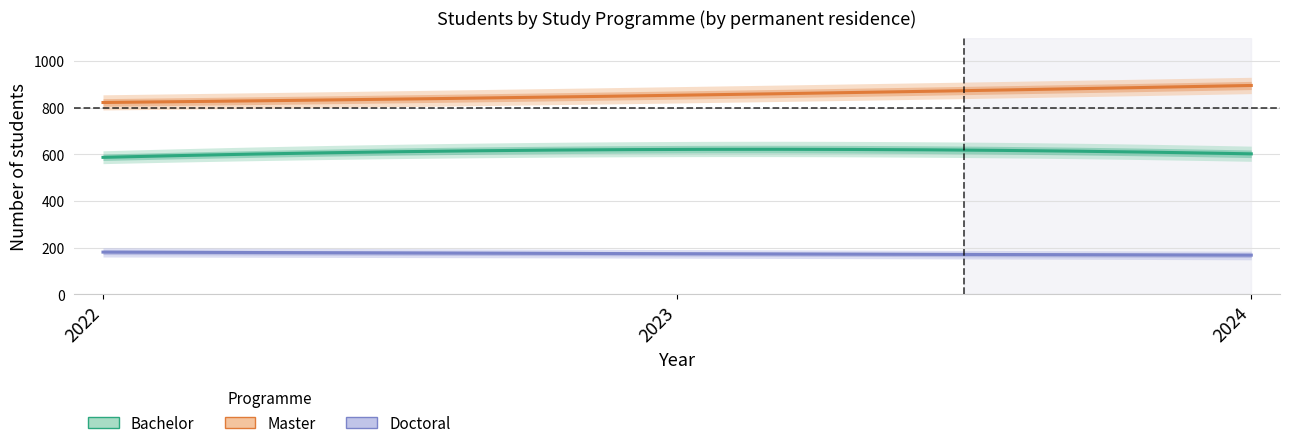

At which label does Doctoral reach its minimum?

2024